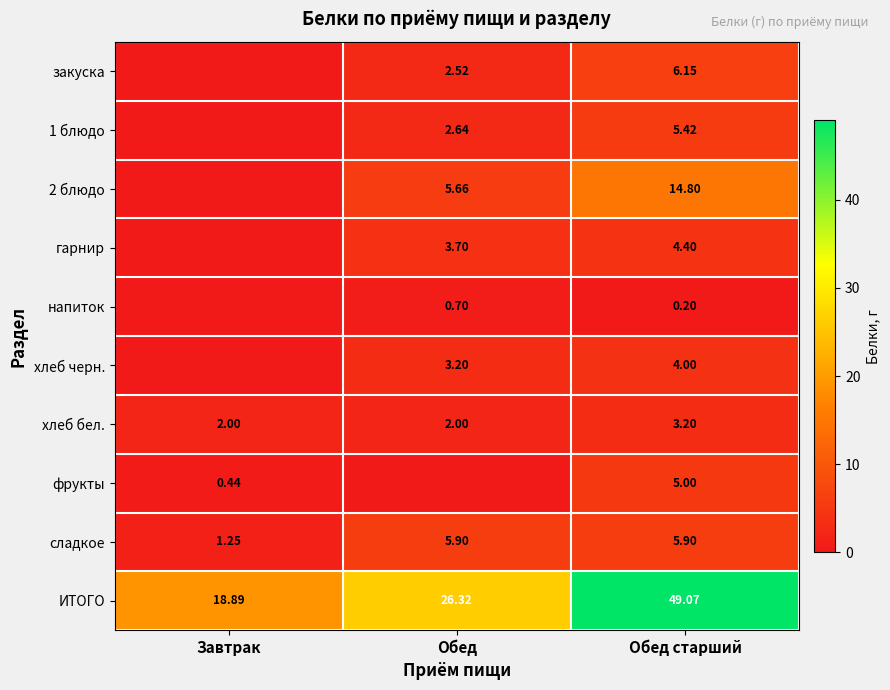

Where is сладкое nearest to the value 3?

Завтрак